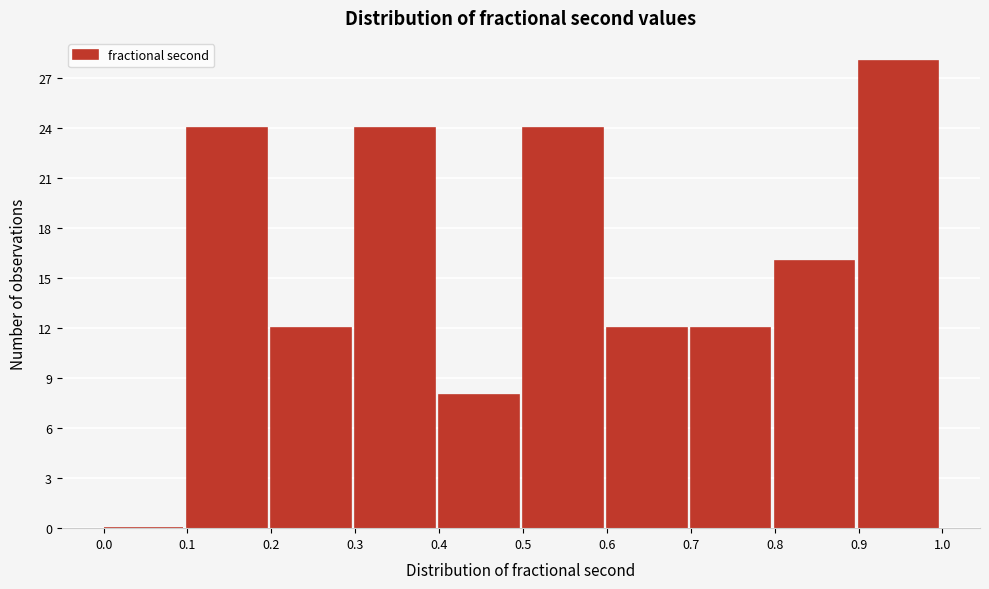

Reading left to right, transcribe this chart: for each bar, give the range it covers on the x-axis and its height. The values are not printed on the chart, so give them approximately, as read against the axis.

0.0 to 0.1: 0
0.1 to 0.2: 24
0.2 to 0.3: 12
0.3 to 0.4: 24
0.4 to 0.5: 8
0.5 to 0.6: 24
0.6 to 0.7: 12
0.7 to 0.8: 12
0.8 to 0.9: 16
0.9 to 1.0: 28